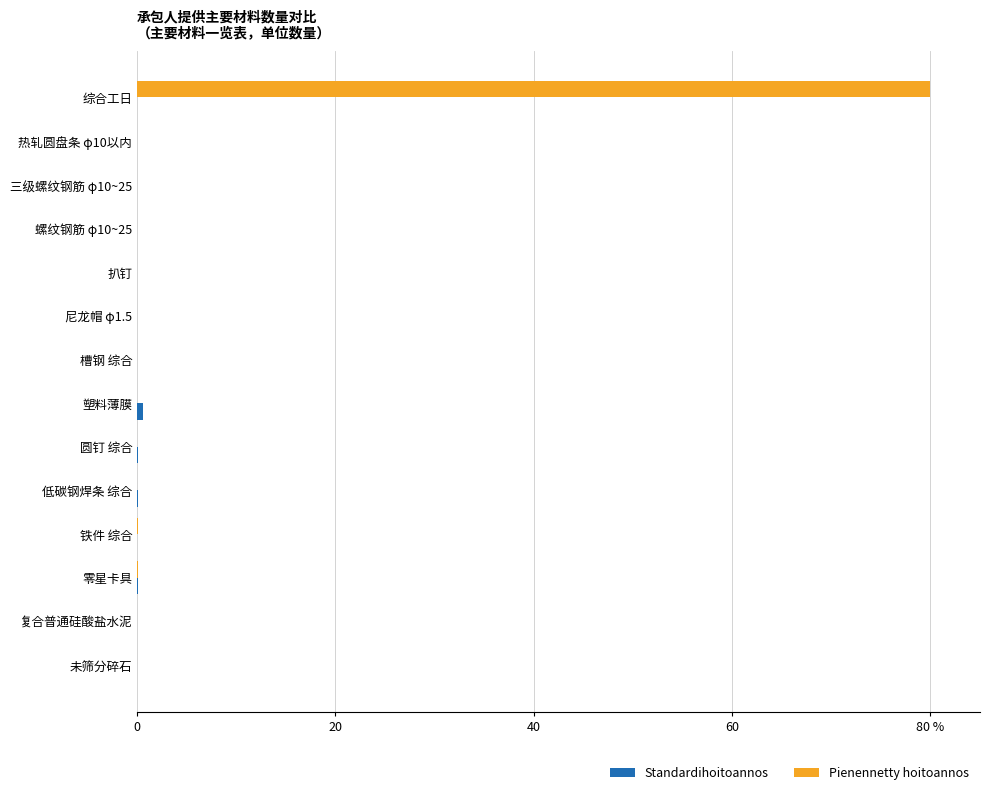

List the series in order of their overall mean, lowest first.

Standardihoitoannos, Pienennetty hoitoannos